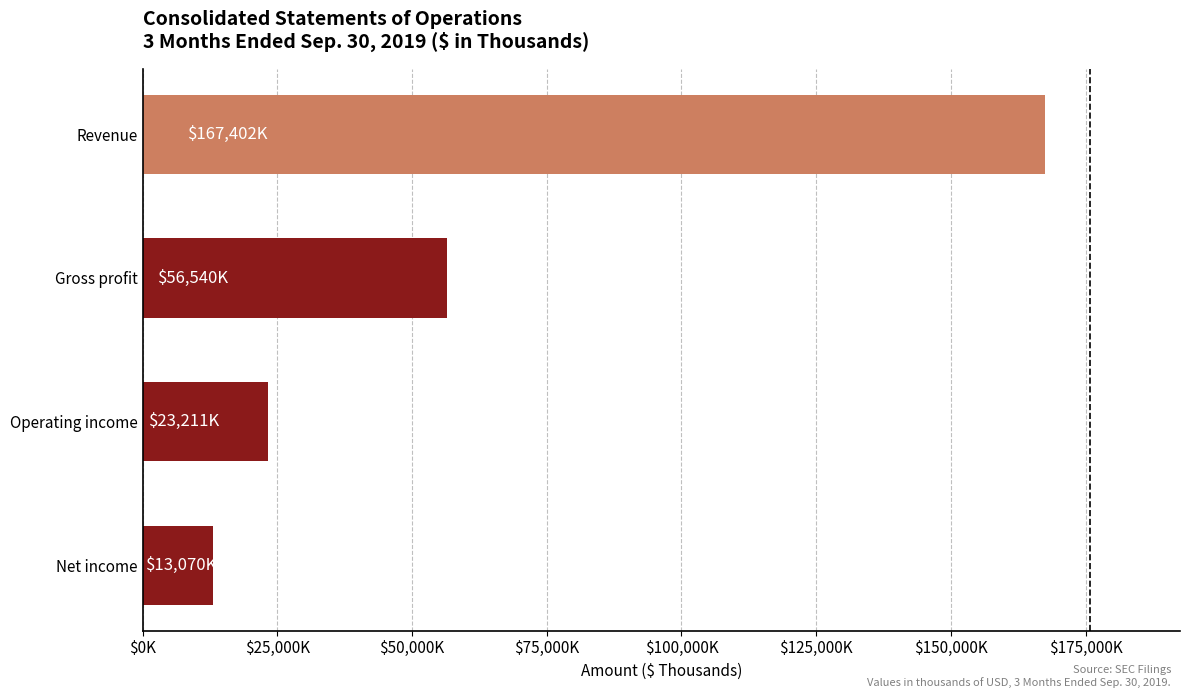

At which category does the chart reach its minimum across all series?

Net income